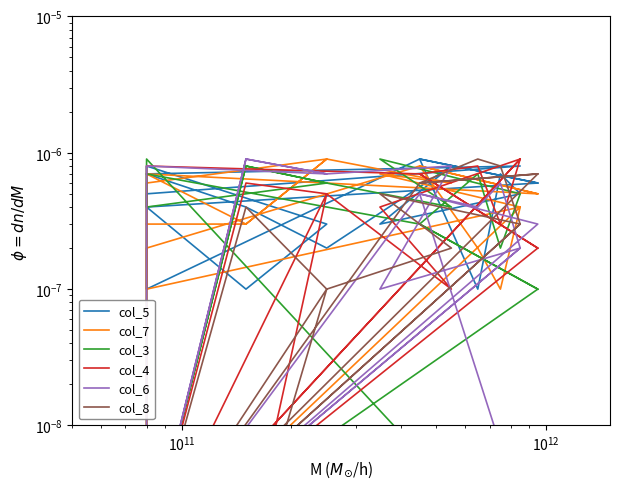

List the series in order of their peak value, lowest first.

col_5, col_7, col_3, col_4, col_6, col_8